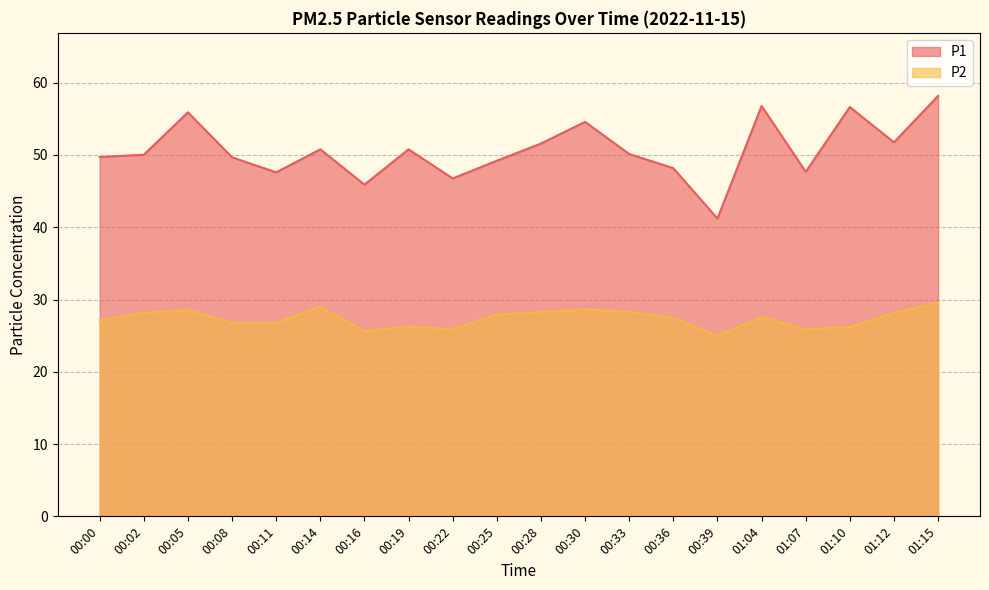

Reading right to left, extract all data points from this chart.

P1: 58.2	51.8	56.6	47.7	56.8	41.2	48.2	50.1	54.6	51.6	49.2	46.8	50.8	45.9	50.8	47.6	49.7	55.9	50.0	49.7
P2: 29.6	28.1	26.2	25.9	27.6	25.0	27.4	28.3	28.6	28.2	27.9	25.9	26.3	25.6	29.0	26.8	26.8	28.6	28.1	27.1